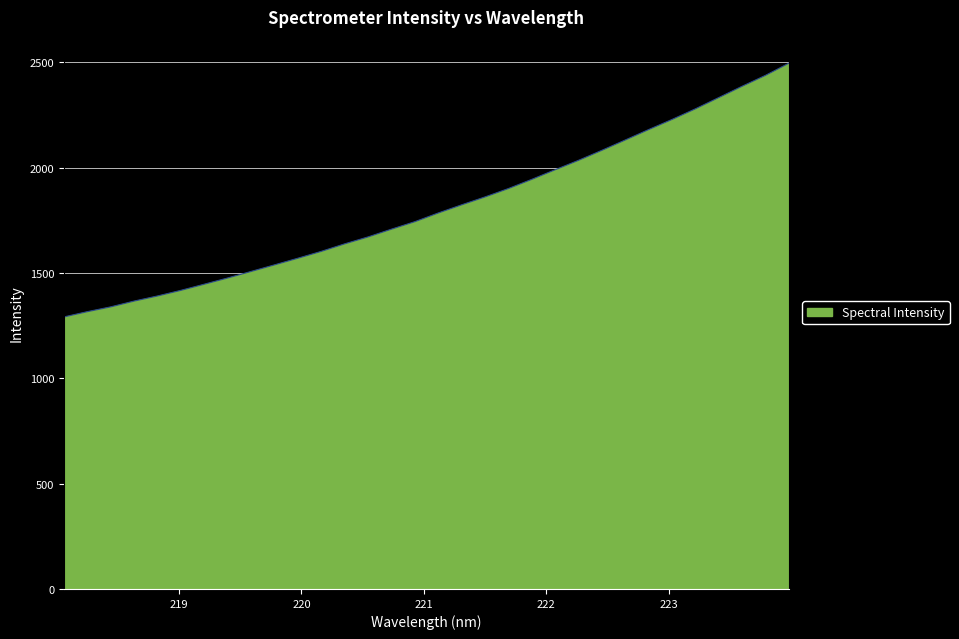

What is the minimum value shown in the chart?

1291.2